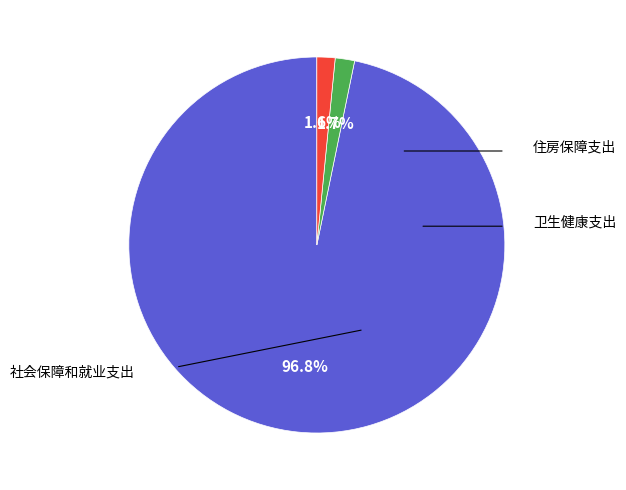

True or false: 卫生健康支出 accounts for 1% of the total.

False